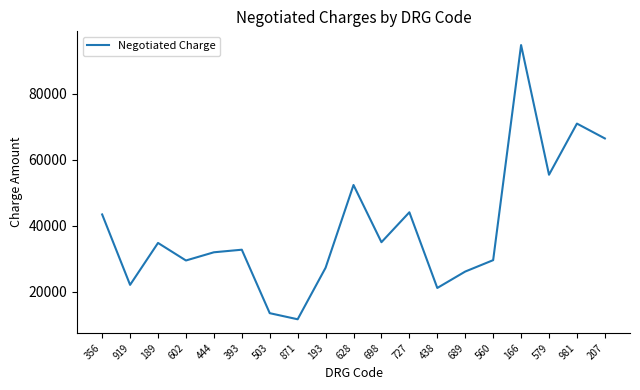

Does the chart have visible grid lines?

No